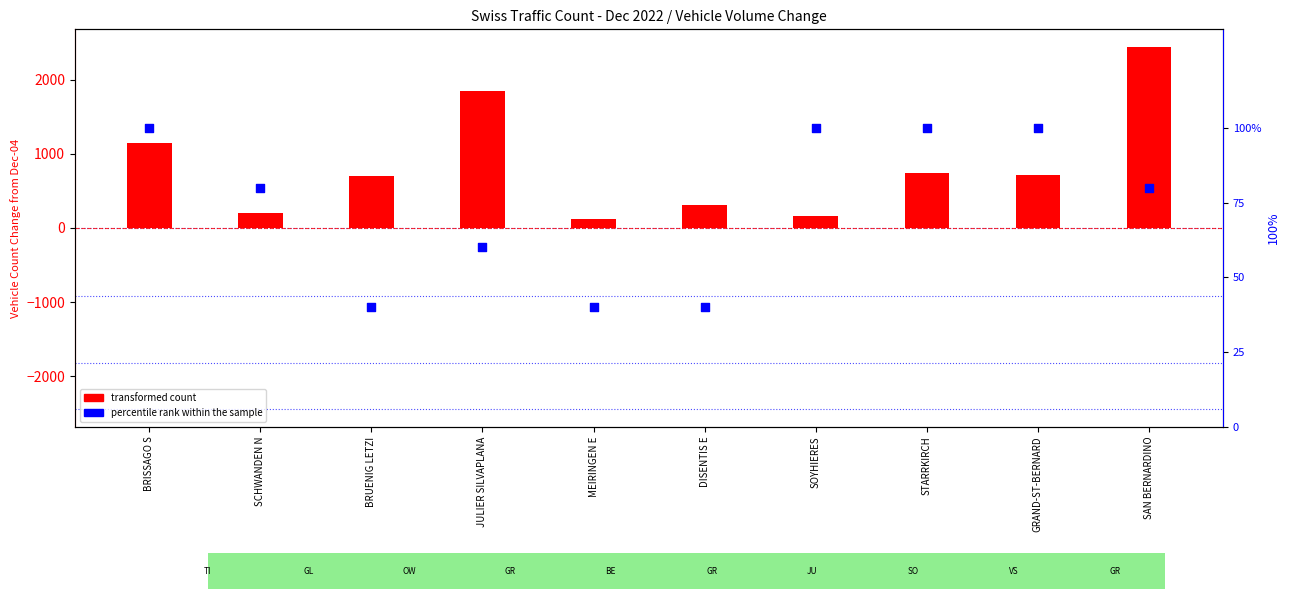

Which series reaches the maximum Y coordinate?

transformed count